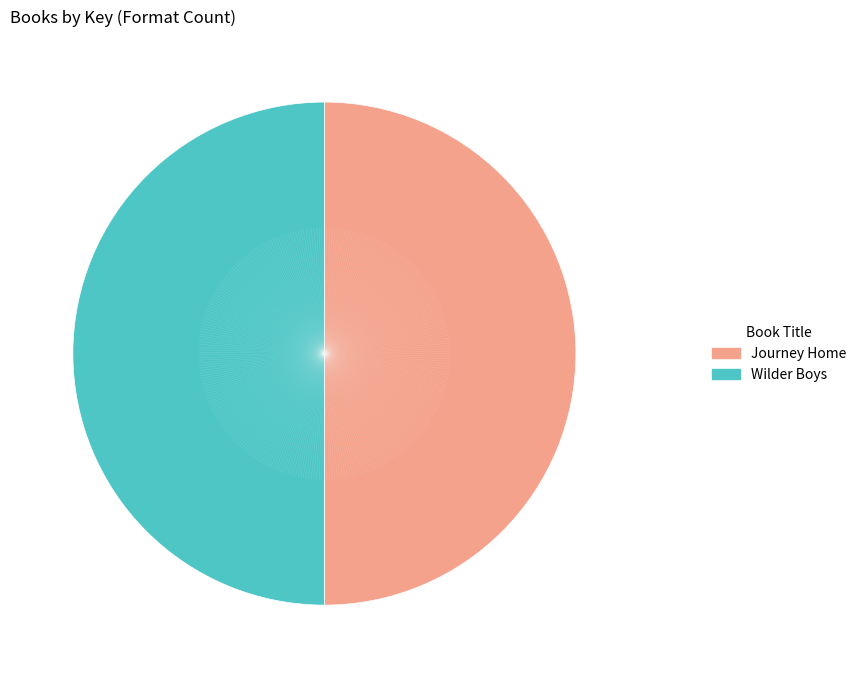

Is the sum of Journey Home and Wilder Boys greater than half?

Yes